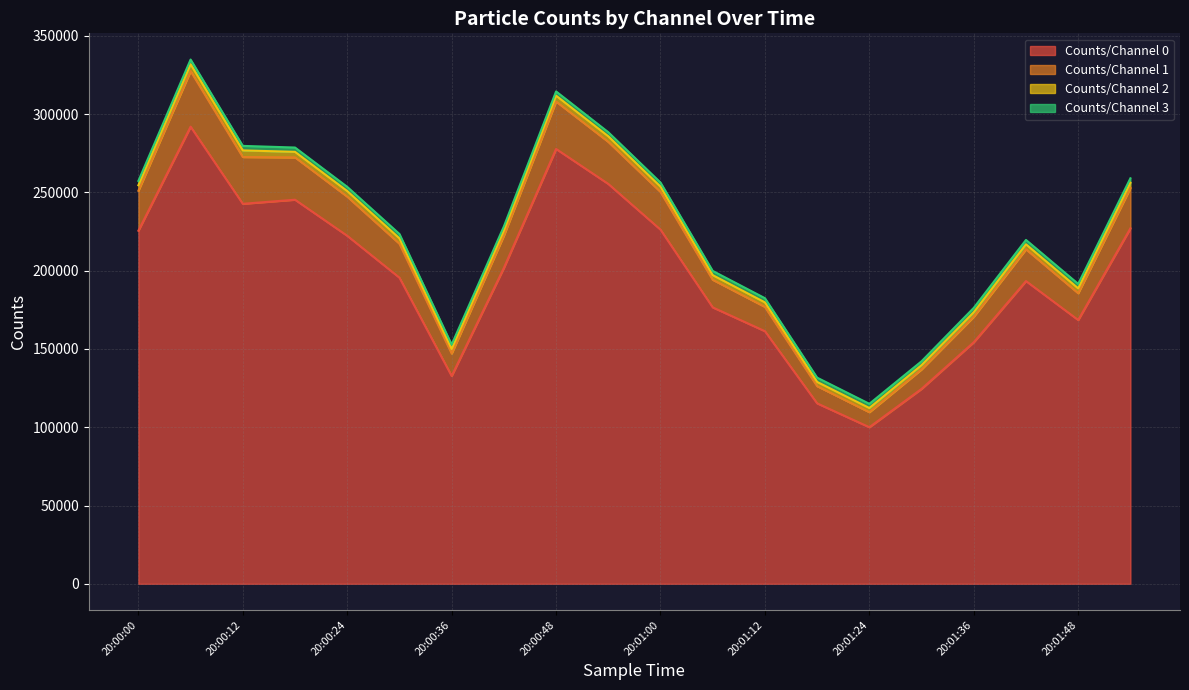

What is the difference between the highest and lowest values at 20:01:54?

31949